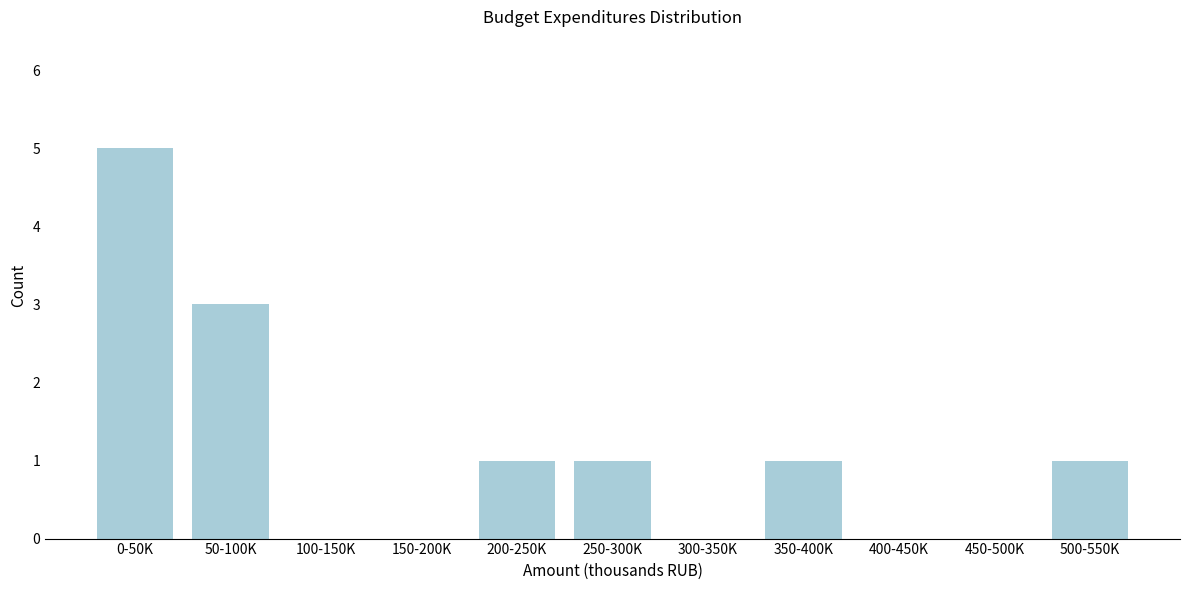

Reading left to right, extract all data points from this chart.

0-50K=5	50-100K=3	100-150K=0	150-200K=0	200-250K=1	250-300K=1	300-350K=0	350-400K=1	400-450K=0	450-500K=0	500-550K=1